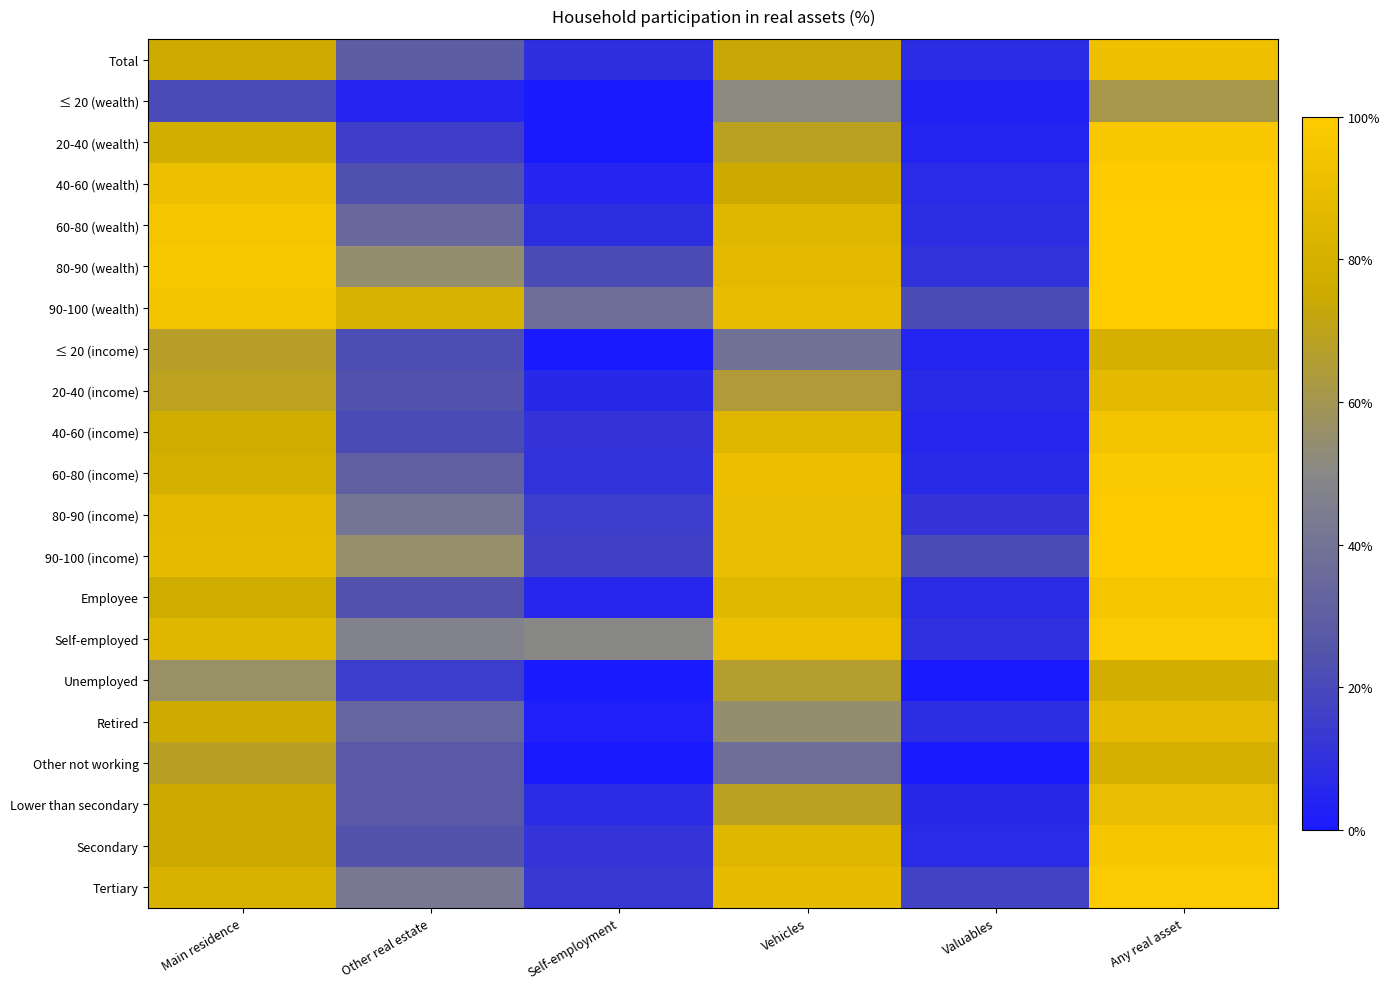

List the series in order of their peak value, lowest first.

≤ 20 (wealth), Unemployed, Other not working, ≤ 20 (income), 20-40 (income), Retired, Lower than secondary, Total, 40-60 (income), Employee, Secondary, 20-40 (wealth), 60-80 (income), Self-employed, Tertiary, 80-90 (income), 90-100 (income), 40-60 (wealth), 60-80 (wealth), 80-90 (wealth), 90-100 (wealth)